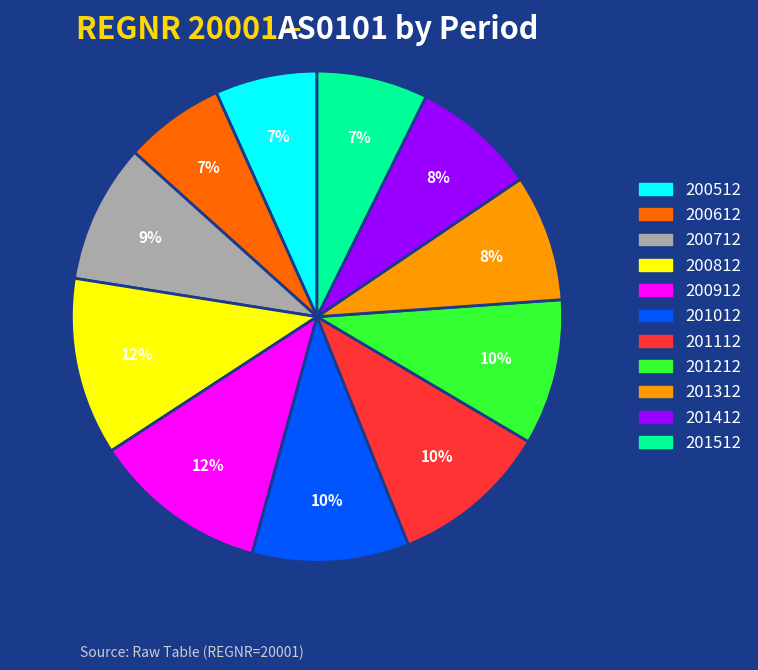

To the nearest percent, what is the average slice percentage?

9%